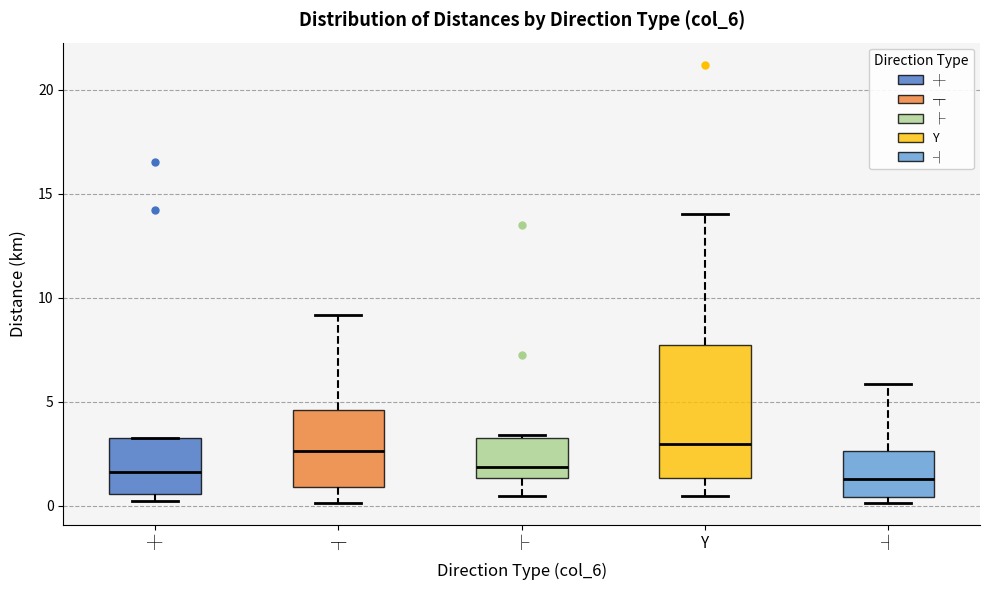

Reading left to right, read every box against the y-axis: the position of its median line, the range the box covers, and the ends of its whiskers. The values are not printed on the chart, so give them approximately, as read against the axis.

┼: median 1.5, box 0.5 to 3.5, whiskers 0.0 to 3.5
┬: median 2.5, box 1.0 to 4.5, whiskers 0.0 to 9.0
├: median 2.0, box 1.5 to 3.5, whiskers 0.5 to 3.5
Y: median 3.0, box 1.5 to 7.5, whiskers 0.5 to 14.0
┤: median 1.5, box 0.5 to 2.5, whiskers 0.0 to 6.0